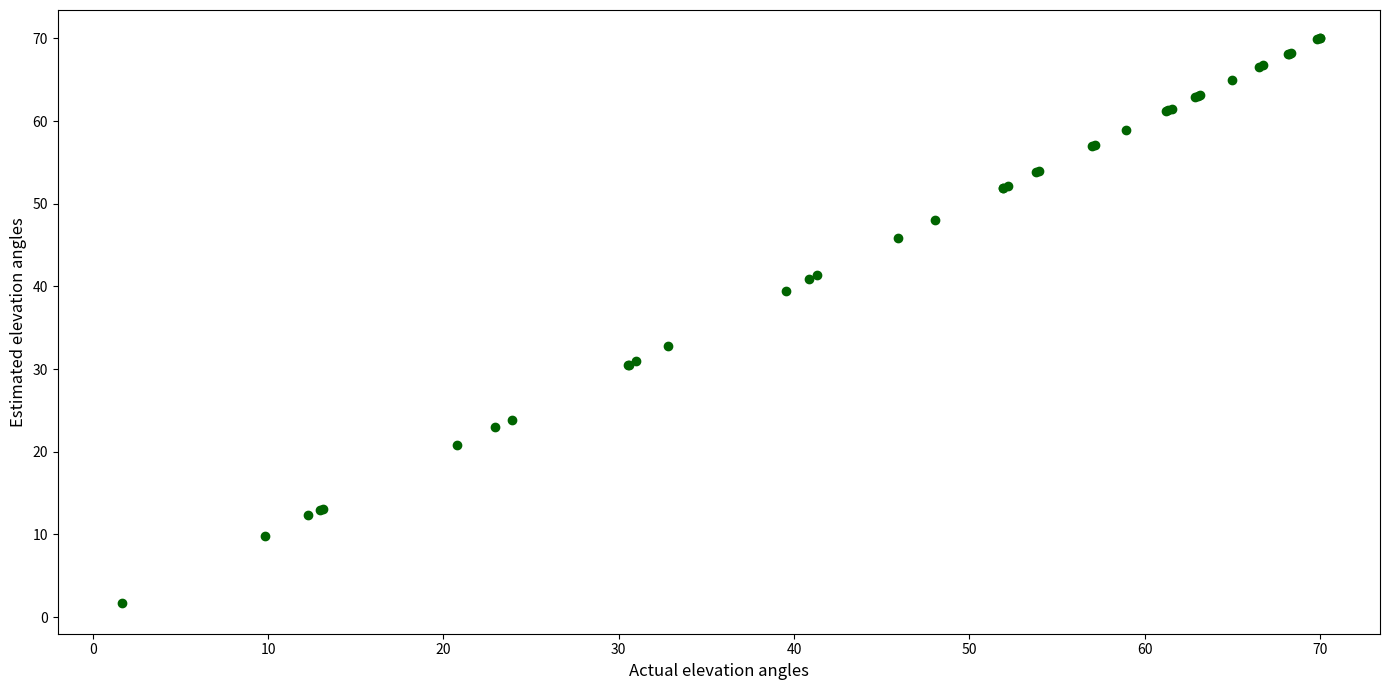

What Y value in the scatter plot is closest to 35?

32.8